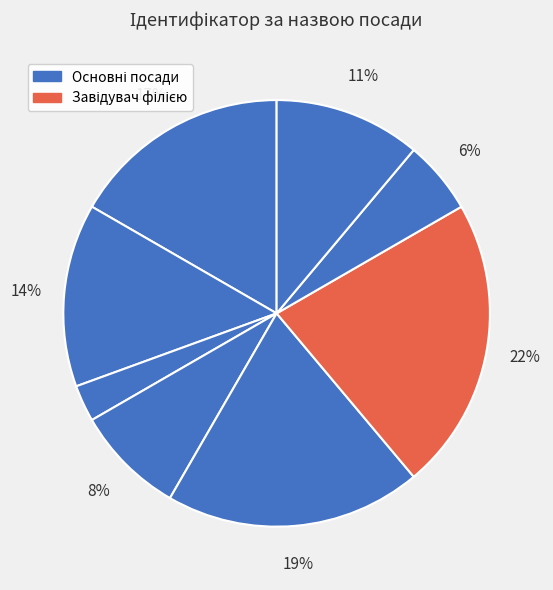

To the nearest percent, what is the difference between the largest and smallest slice percentages?

19%